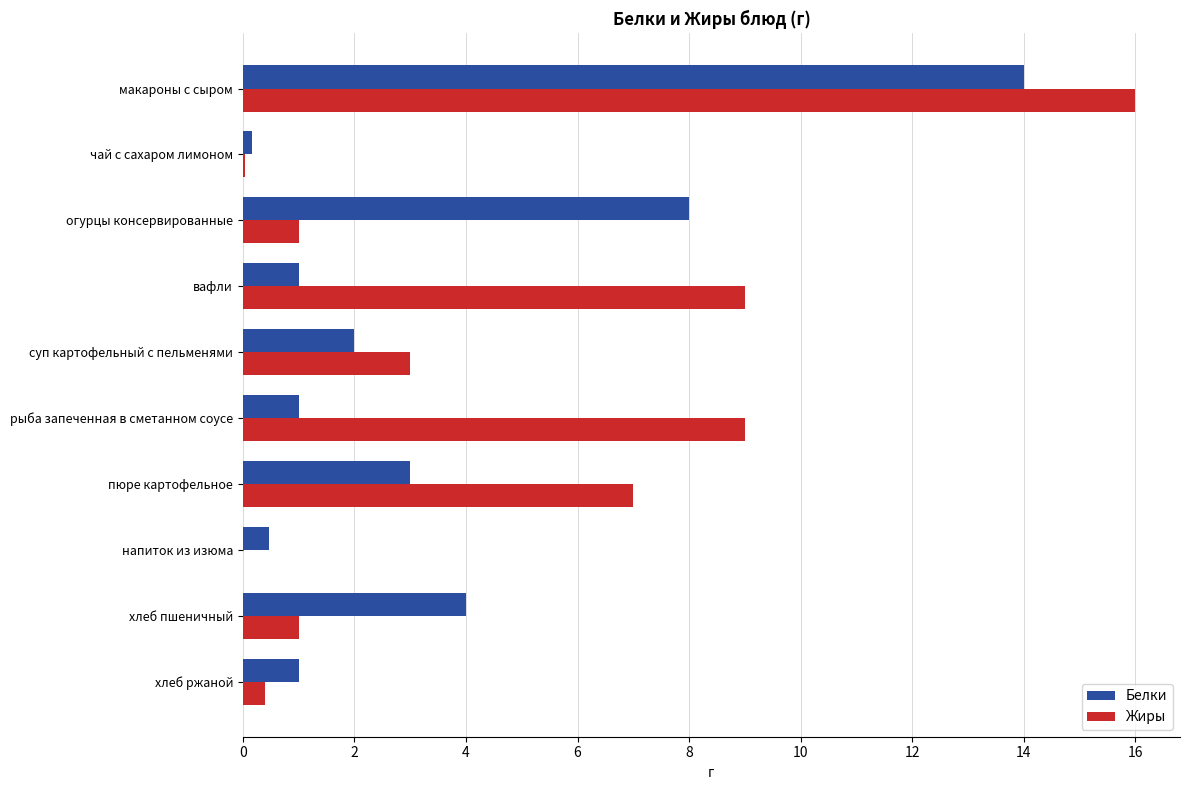

True or false: Жиры has a value of 7.0 at пюре картофельное.

True